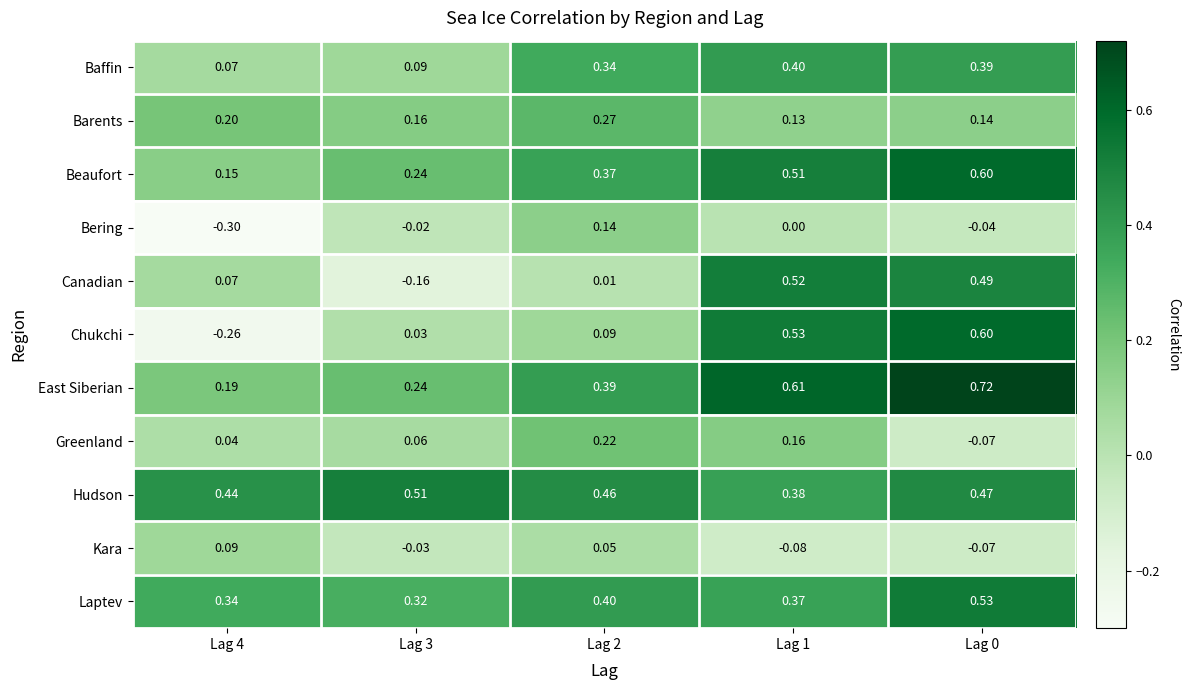

Which series has the largest range (max minus min)?

Chukchi